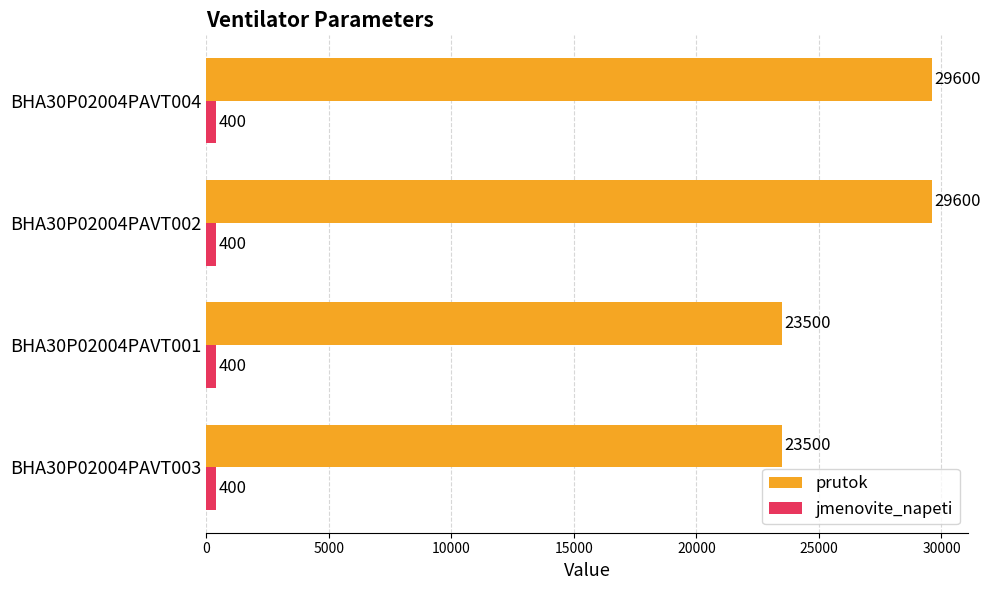

What is the minimum value for prutok?

23500